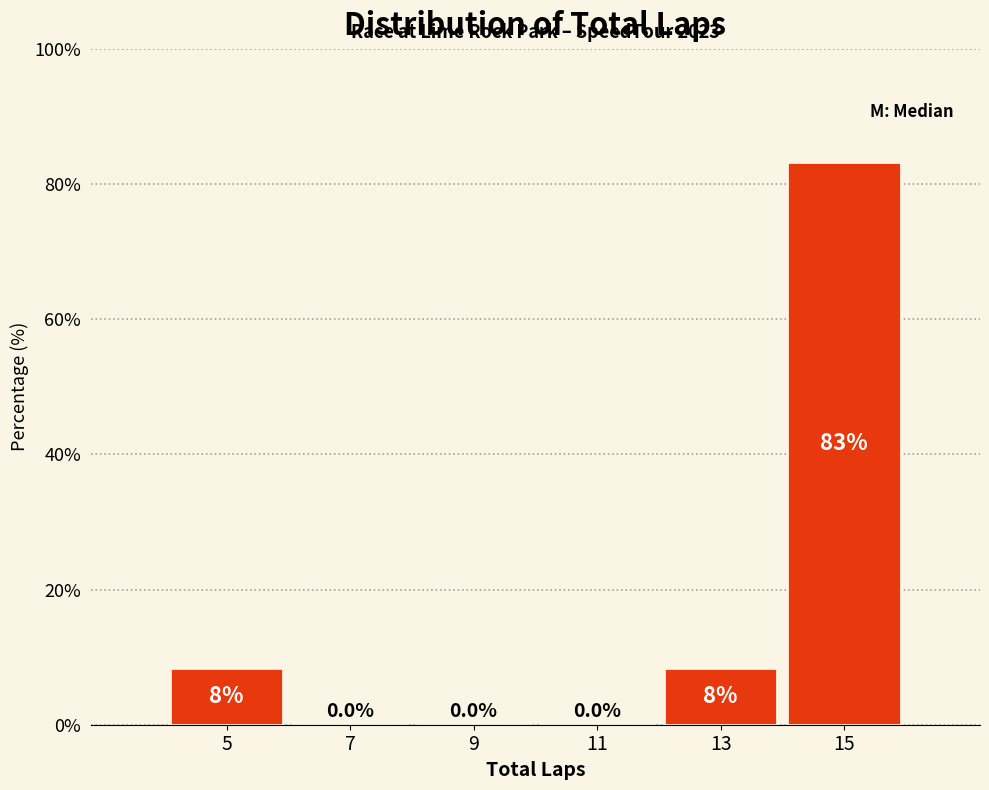

Which range on the x-axis has the tallest bar?

14 to 16